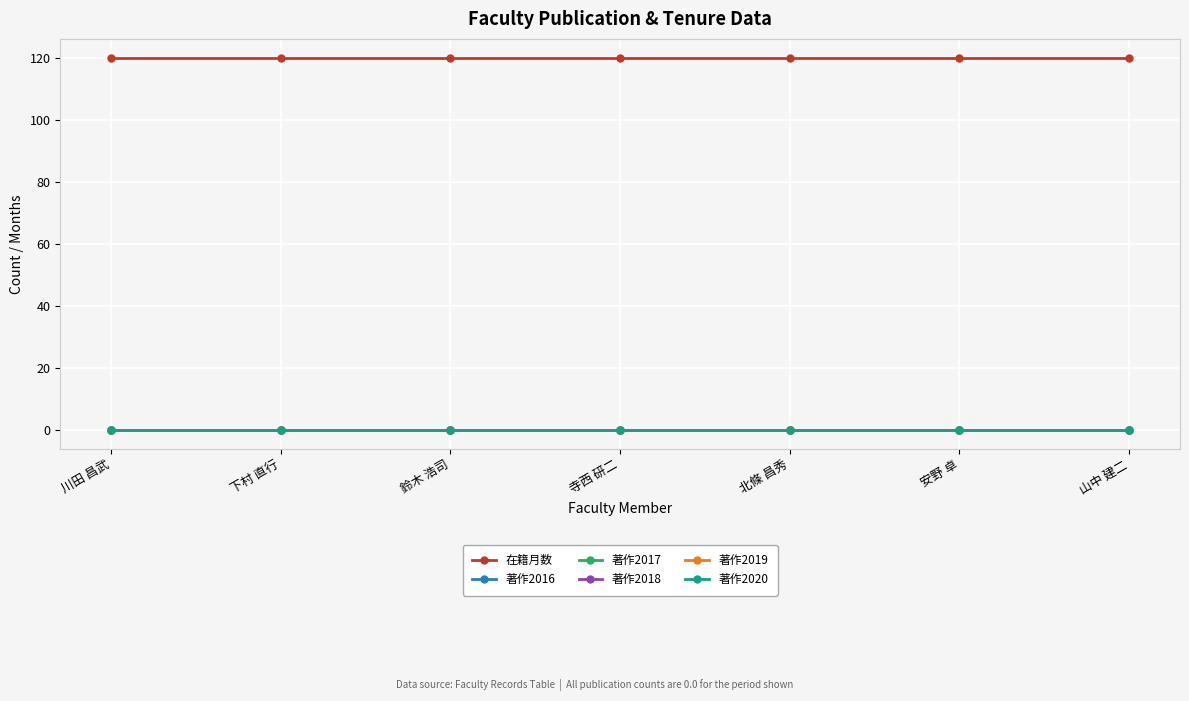

Is this an area chart (filled region under the line)?

No